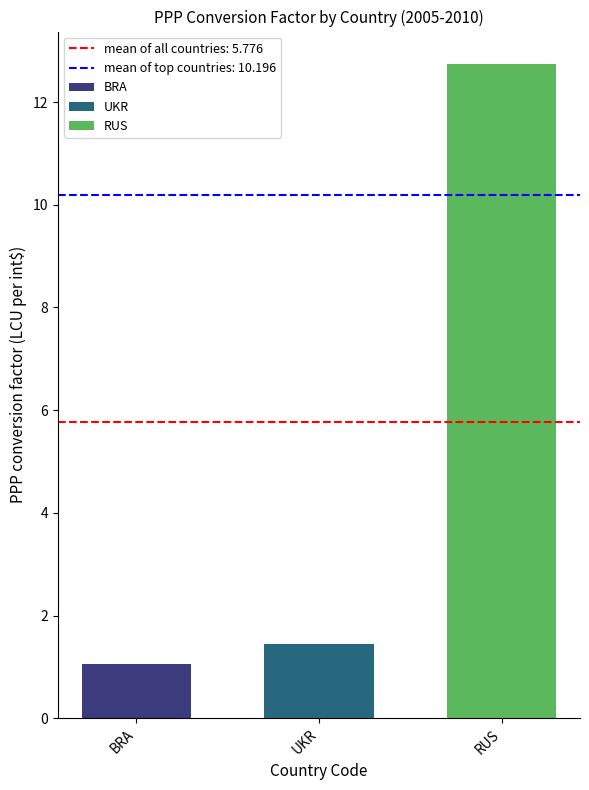

List the labels in order of RUS value, smallest first.

UKR